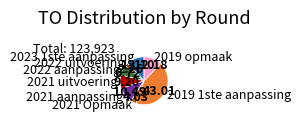

Between 2023 1ste aanpassing and 2019 1ste aanpassing, which is larger?

2019 1ste aanpassing